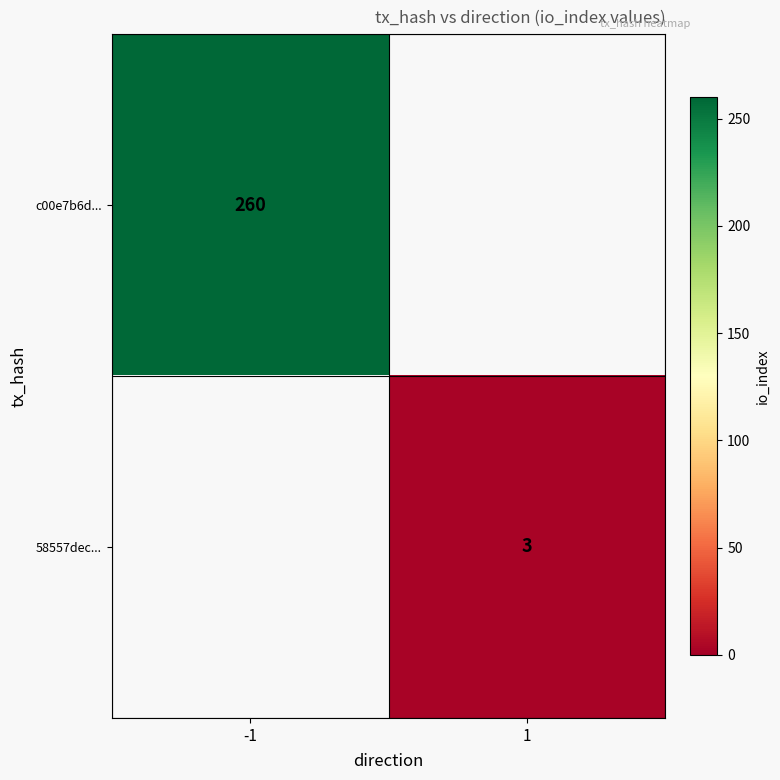

Is the value of c00e7b6d... at -1 greater than the value of 58557dec... at 1?

Yes